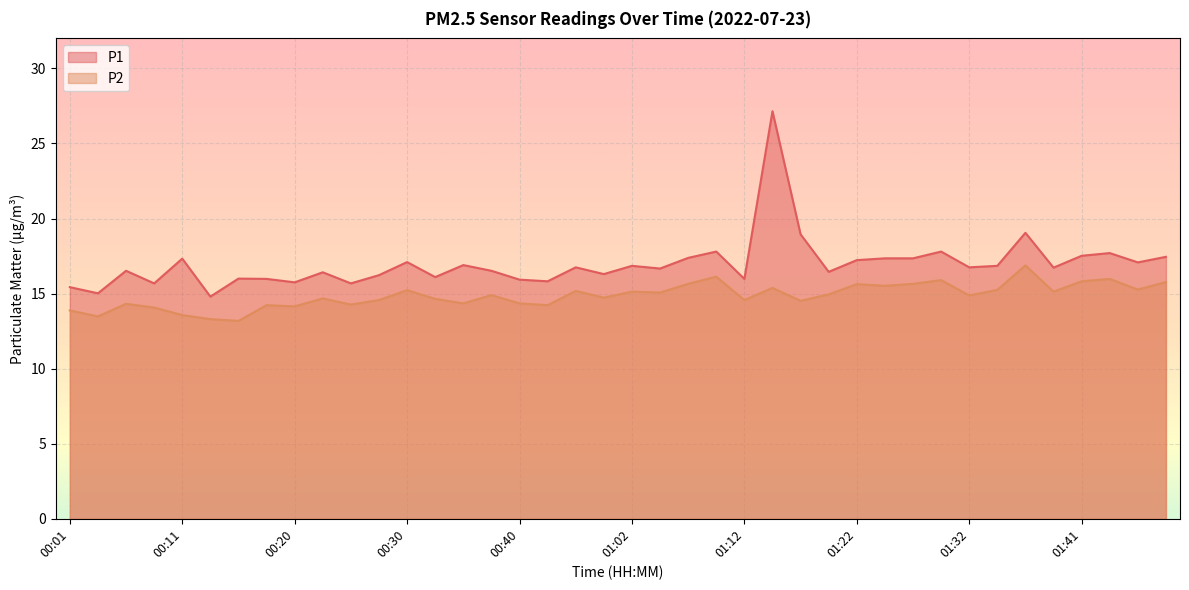

Reading right to left, what are all the values shown in this chart?

P1: 17.4	17.1	17.7	17.5	16.7	19.1	16.9	16.8	17.8	17.4	17.4	17.2	16.4	18.9	27.1	16.0	17.8	17.4	16.7	16.9	16.3	16.8	15.8	15.9	16.5	16.9	16.1	17.1	16.2	15.7	16.4	15.8	16.0	16.0	14.8	17.3	15.7	16.5	15.0	15.4
P2: 15.8	15.3	16.0	15.8	15.1	16.9	15.2	14.9	15.9	15.7	15.5	15.6	14.9	14.5	15.4	14.6	16.1	15.7	15.1	15.1	14.7	15.2	14.2	14.3	14.9	14.3	14.7	15.2	14.6	14.3	14.7	14.2	14.2	13.2	13.3	13.6	14.1	14.3	13.5	13.9